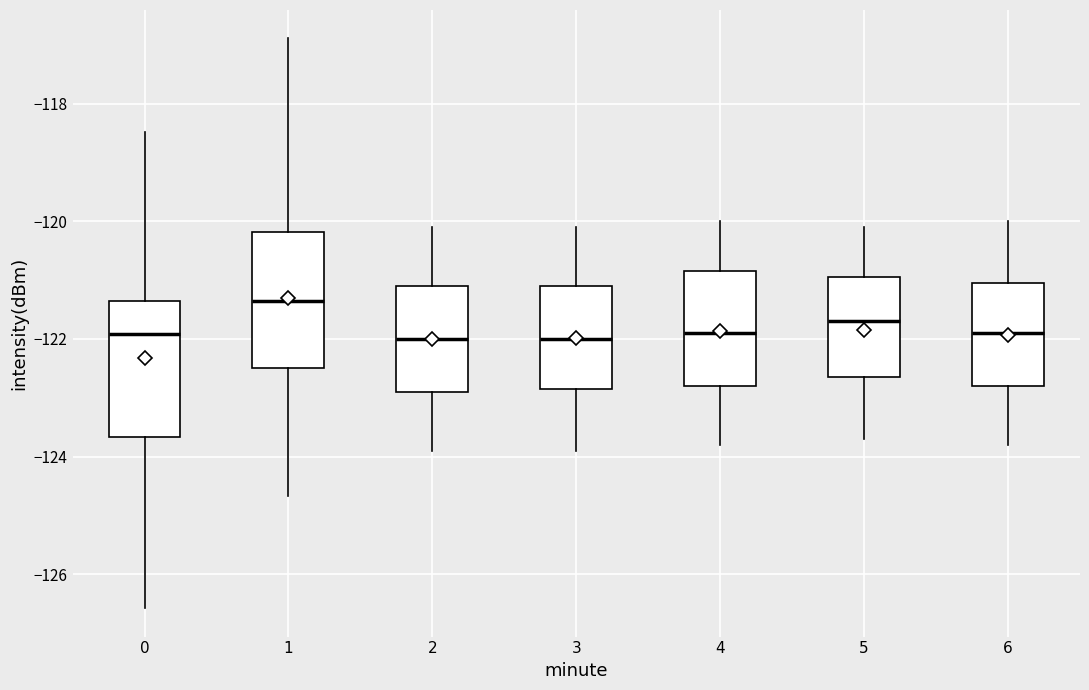

Reading left to right, read every box against the y-axis: the position of its median line, the range the box covers, and the ends of its whiskers. The values are not printed on the chart, so give them approximately, as read against the axis.

0: median -122.0, box -123.6 to -121.4, whiskers -126.6 to -118.4
1: median -121.4, box -122.4 to -120.2, whiskers -124.6 to -116.8
2: median -122.0, box -122.8 to -121.0, whiskers -123.8 to -120.0
3: median -122.0, box -122.8 to -121.0, whiskers -123.8 to -120.0
4: median -121.8, box -122.8 to -120.8, whiskers -123.8 to -120.0
5: median -121.6, box -122.6 to -121.0, whiskers -123.6 to -120.0
6: median -121.8, box -122.8 to -121.0, whiskers -123.8 to -120.0